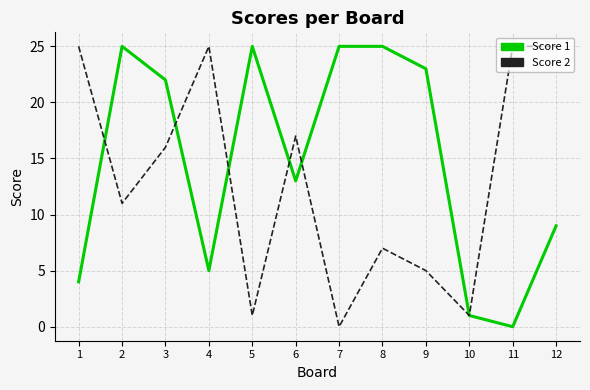

What is the maximum value shown in the chart?

25